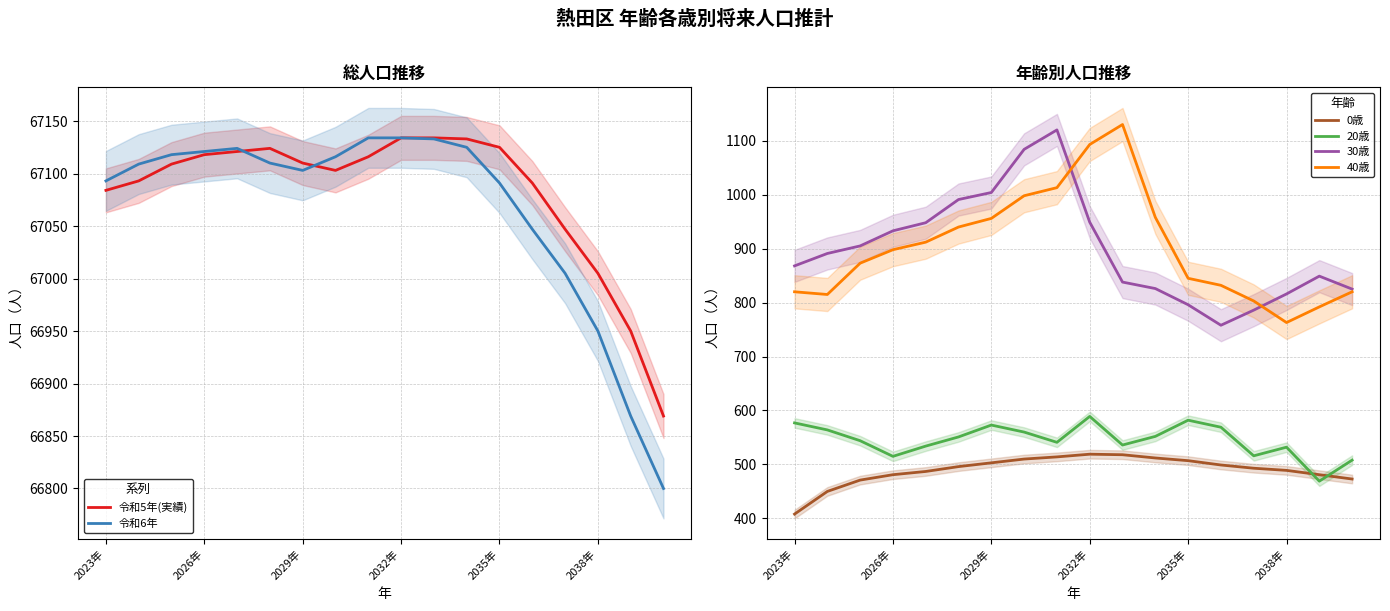

What is the spread (max minus min) of values at 10?

66616